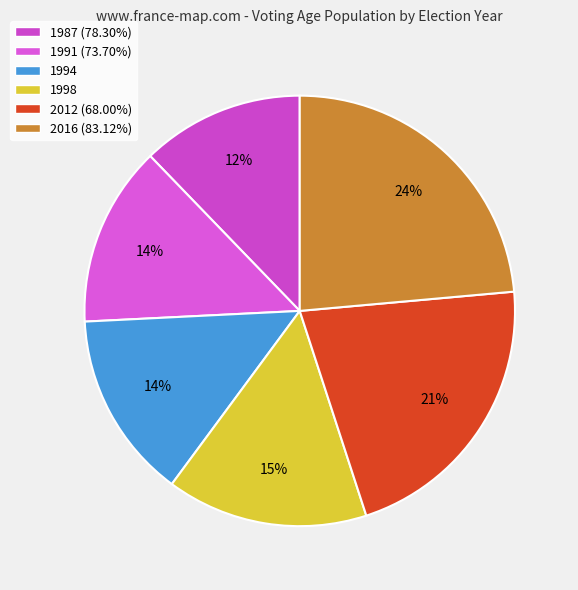

Is there any slice that represents more than half of the pie?

No